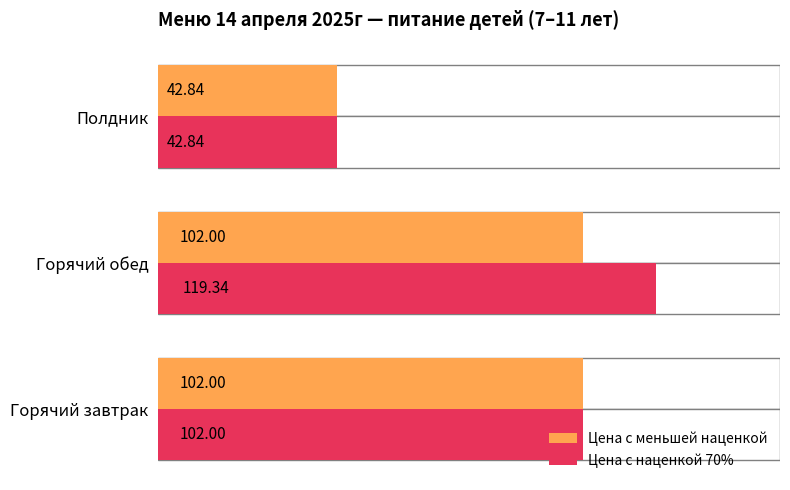

What is the highest value of the Цена с наценкой 70% series?

119.3